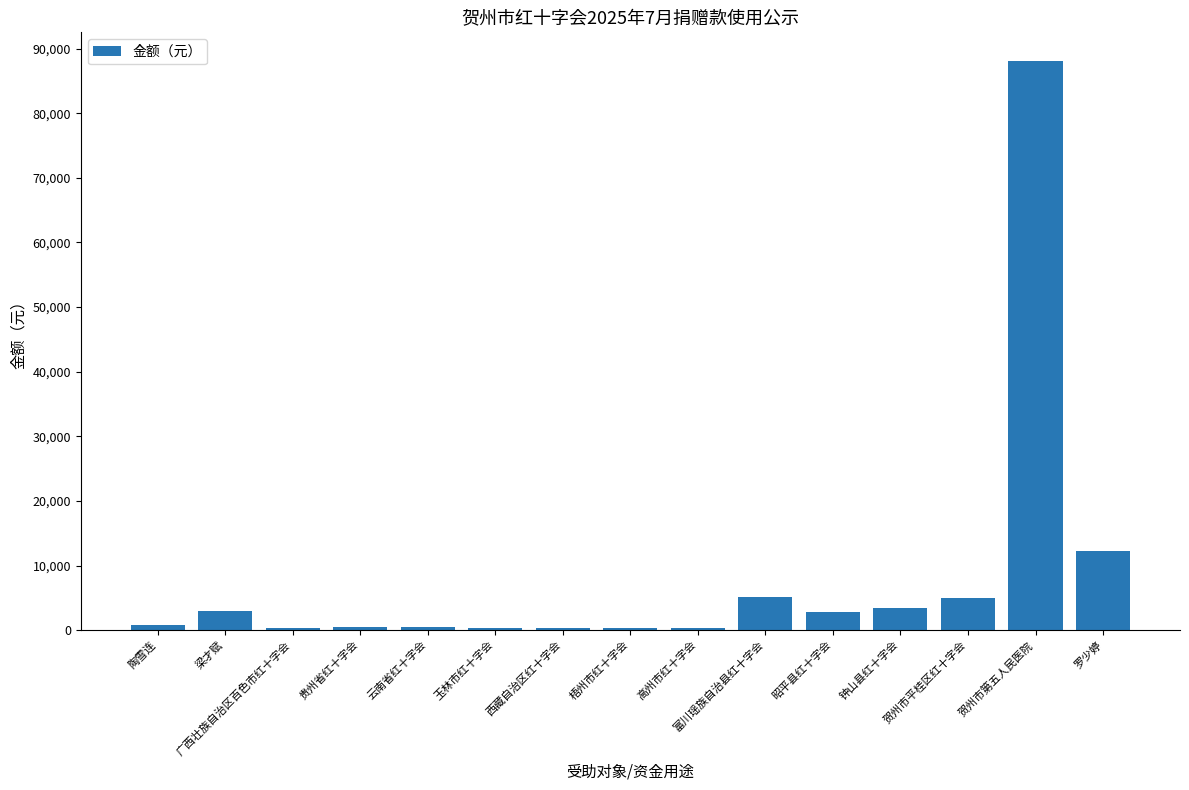

Where is the data nearest to the value 44203?

罗少婷